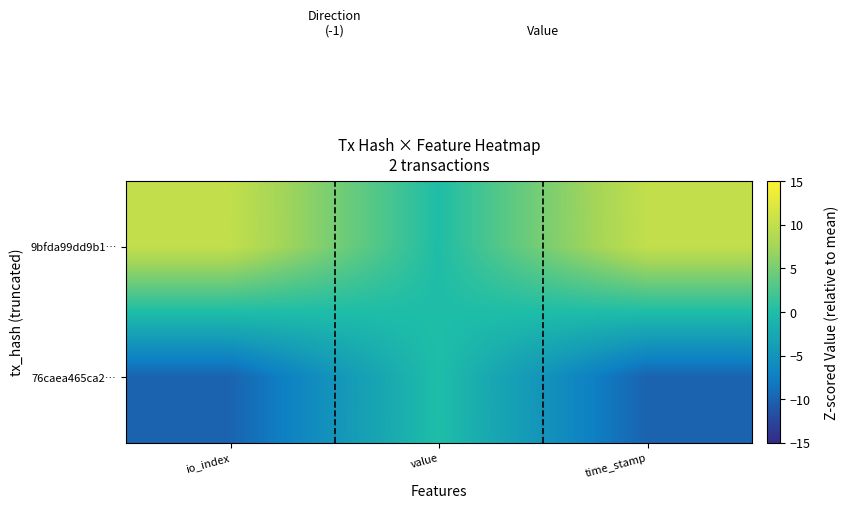

Which series has the largest range (max minus min)?

9bfda99dd9b1…